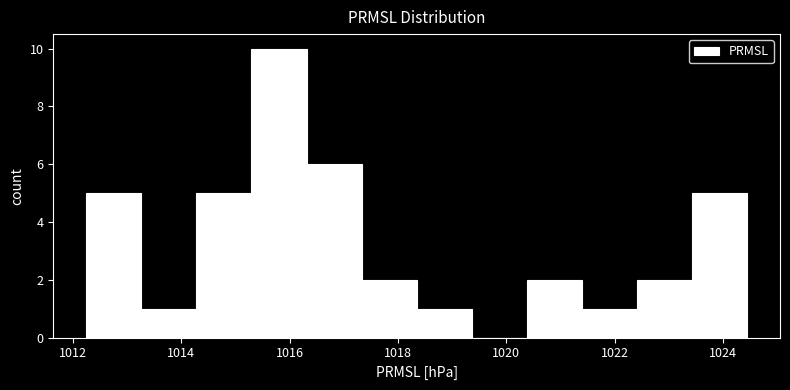

Over which range of the x-axis is the bar tallest?

1015.2 to 1016.4